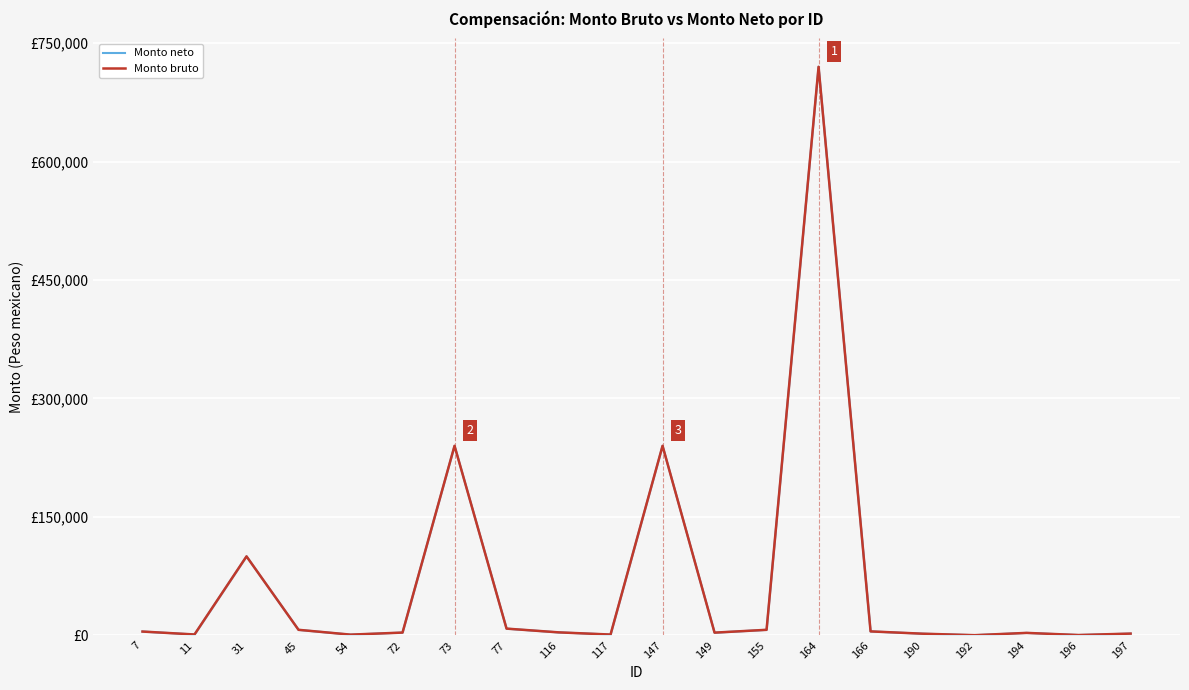

Where is Monto neto nearest to the value 360100?

73